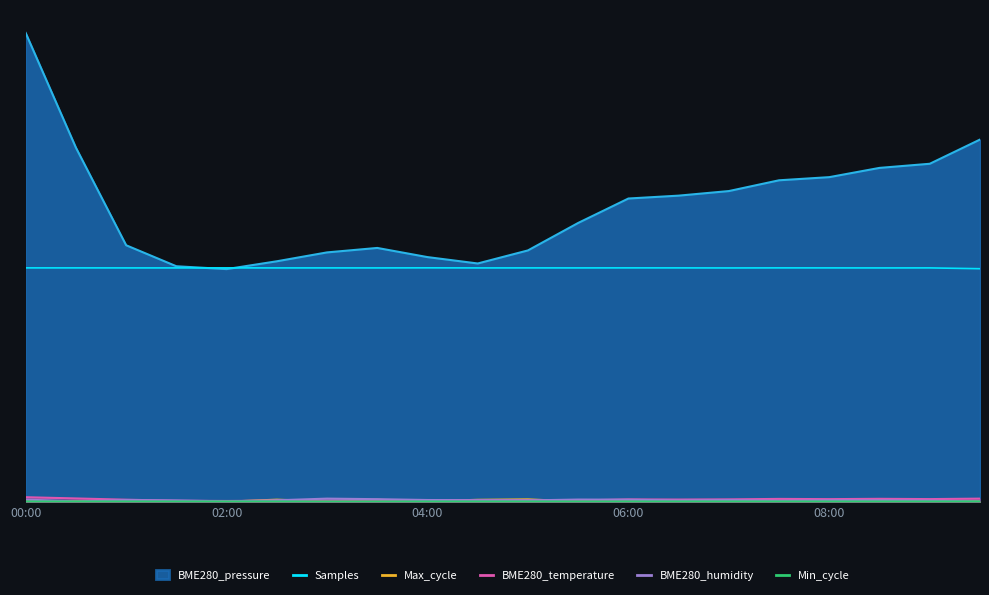

What position from the left is 11?

12